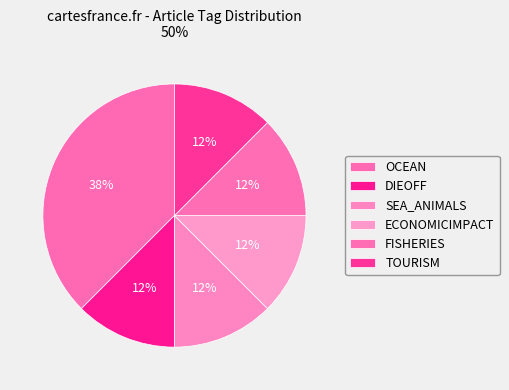

Count the number of slices in the pie.

6